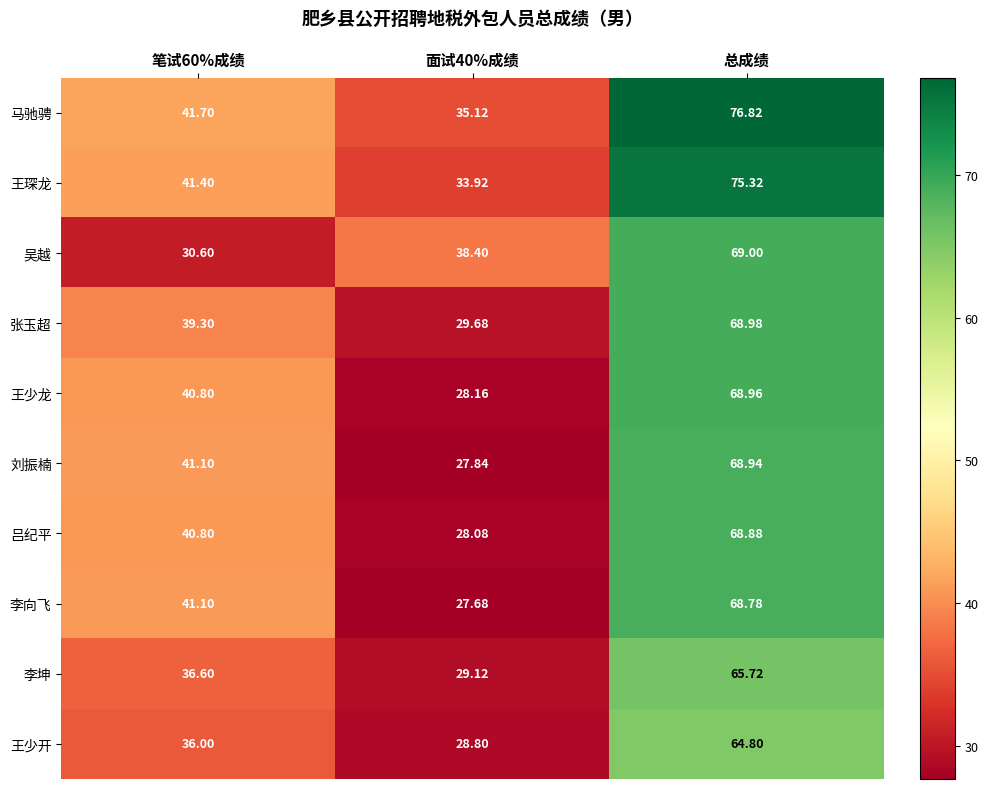

List the series in order of their peak value, lowest first.

王少开, 李坤, 李向飞, 吕纪平, 刘振楠, 王少龙, 张玉超, 吴越, 王琛龙, 马驰骋